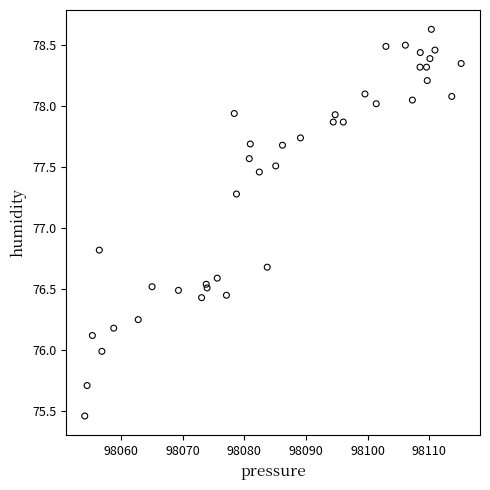

What Y value in the scatter plot is closest to 77?

76.8